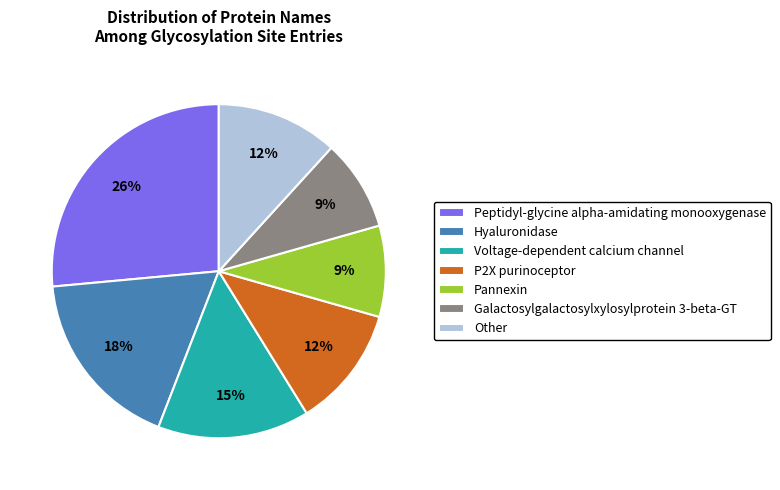

The Hyaluronidase slice represents 5% of the pie. True or false?

False